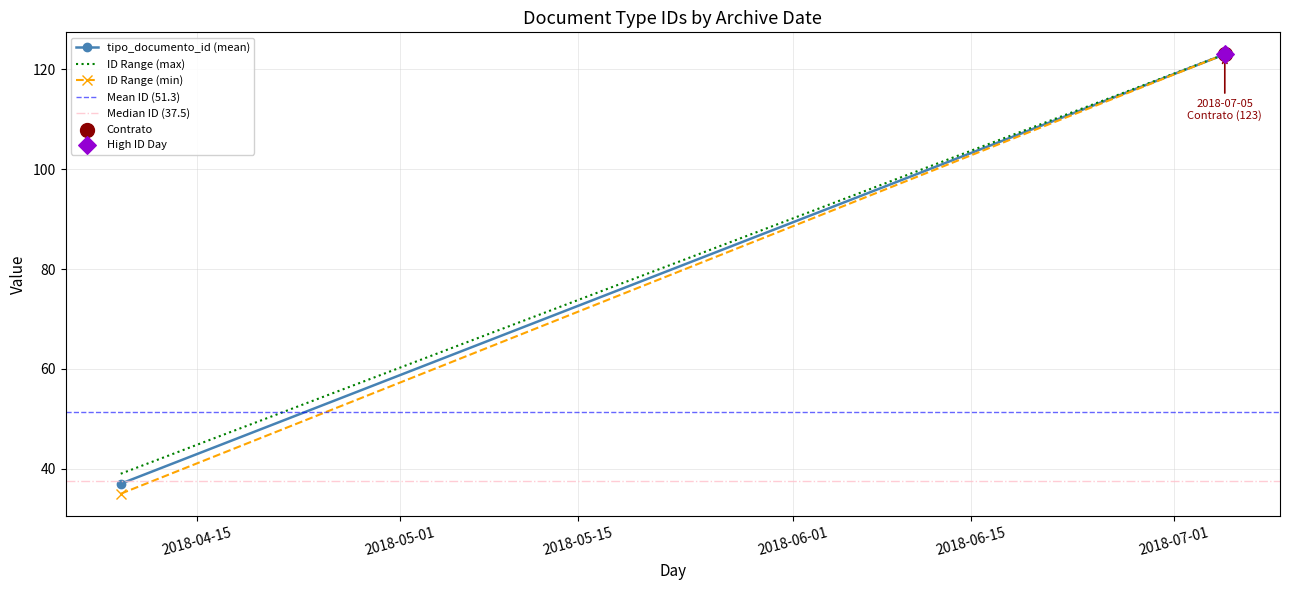

What is the total value across all series at 2018-04-15?

199.8